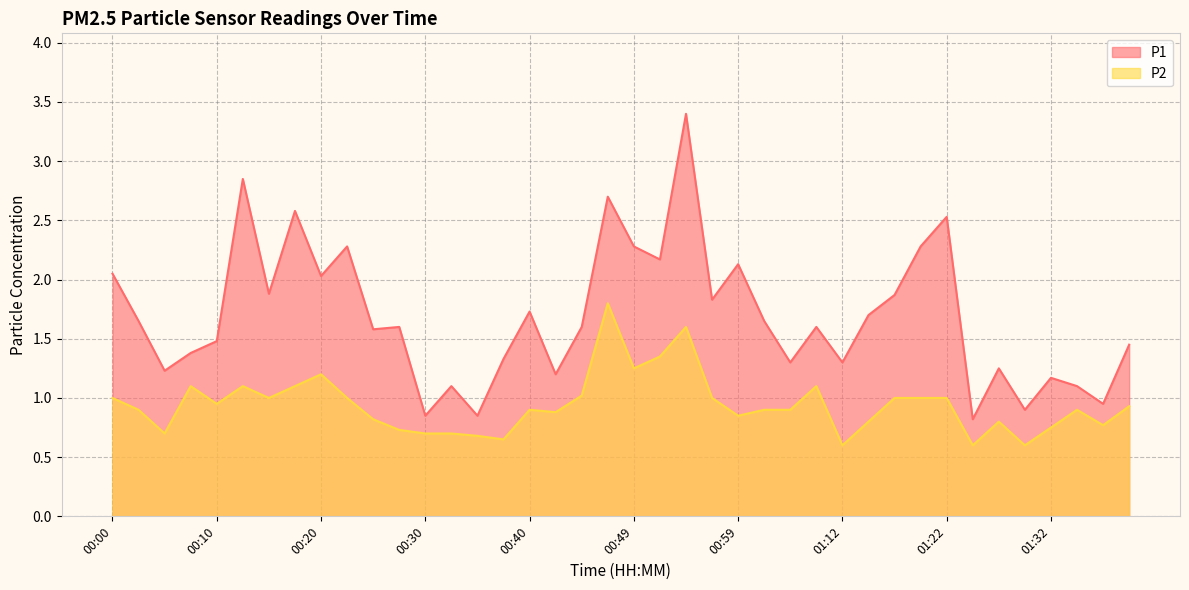

What is the label of the 3rd point from the left?

00:05